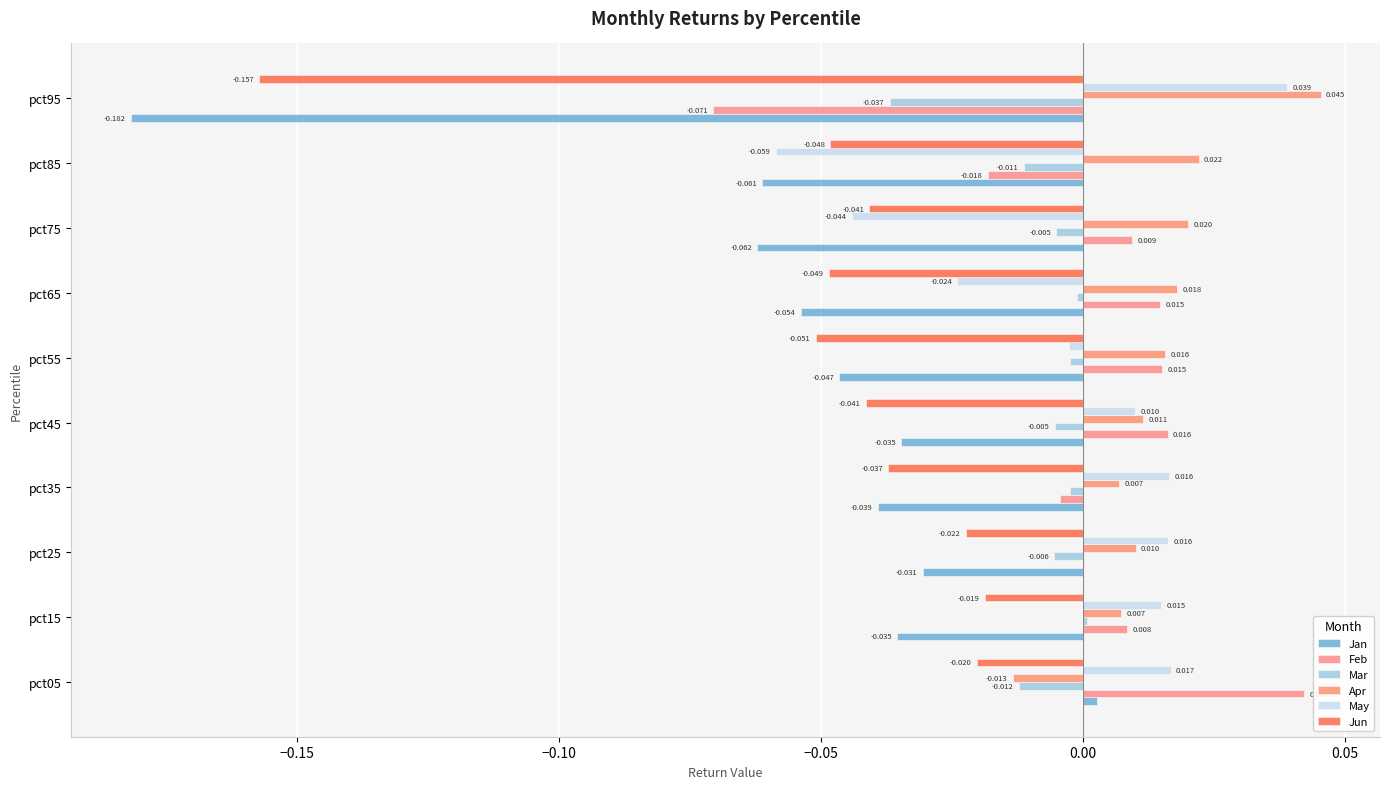

How many series are shown in this chart?

6